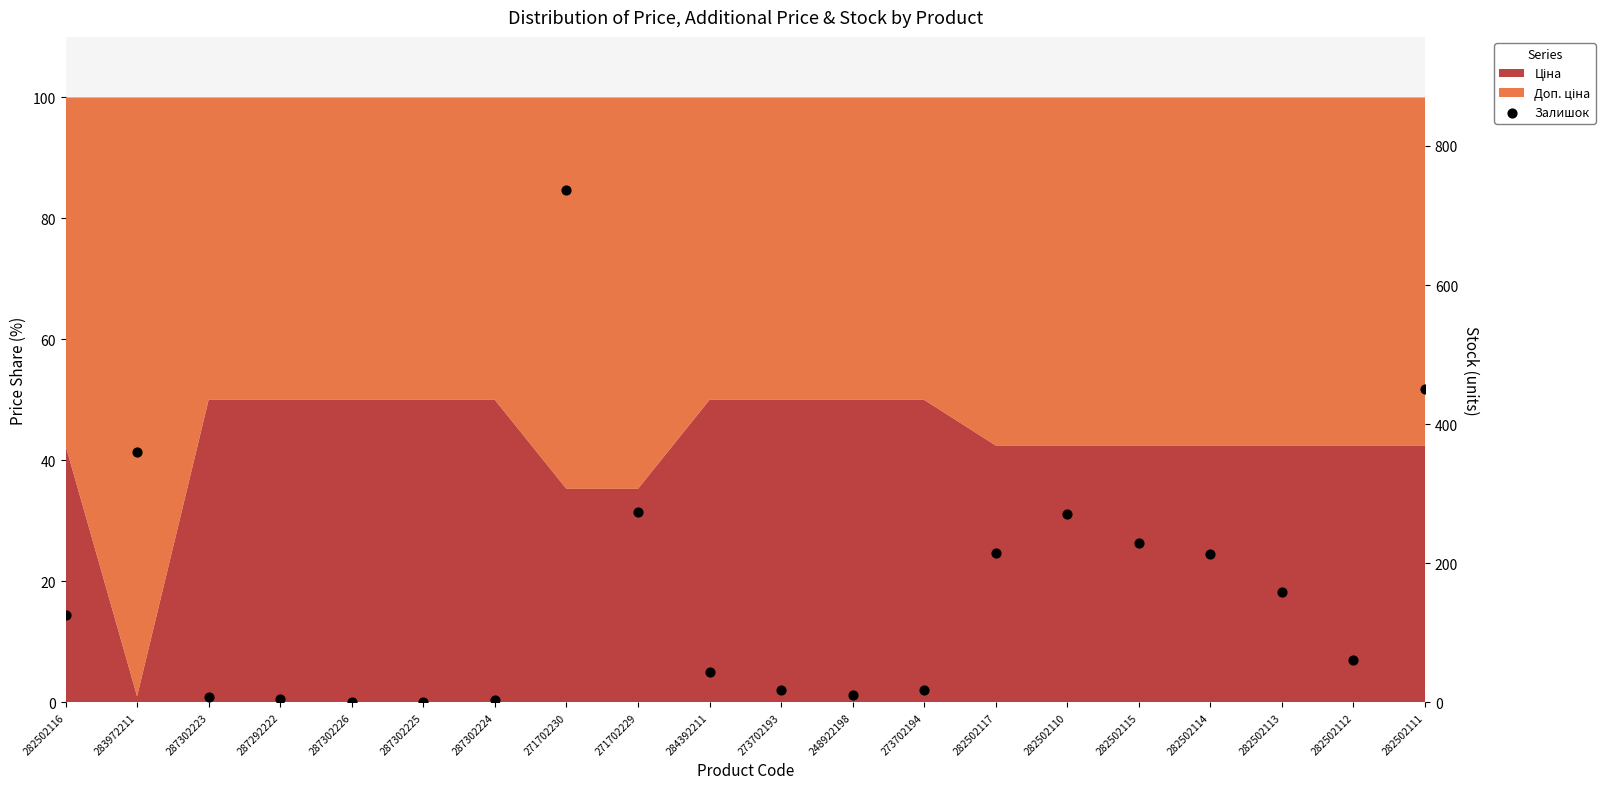

What is the change in value from 282502114 to 282502111?

+237